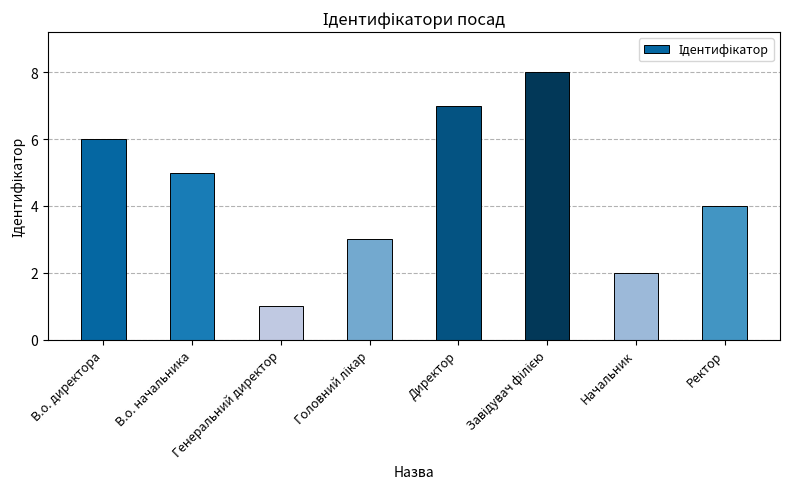

What is the sum of the values at В.о. начальника and Директор?

12